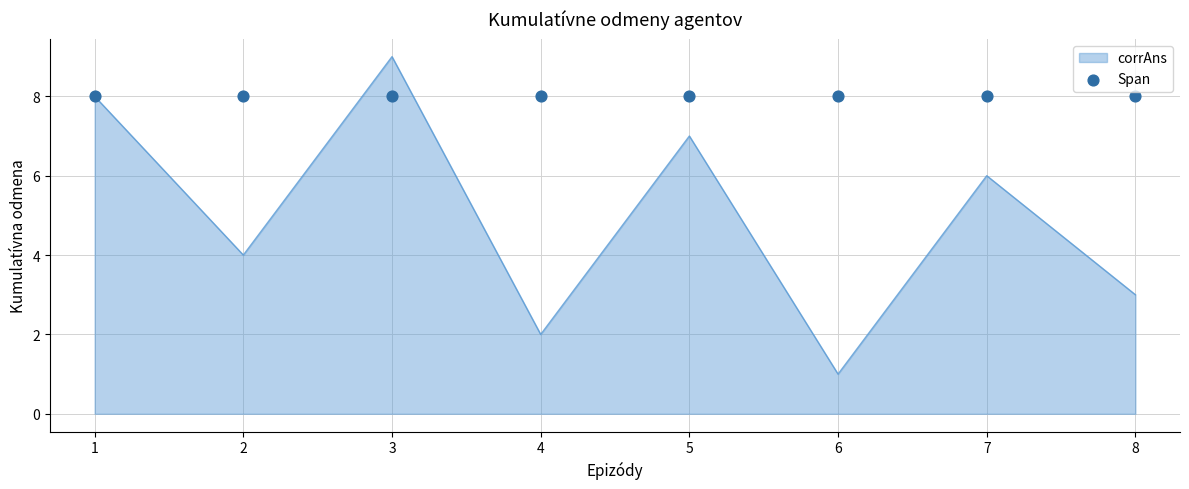

What is the ratio of the value at 3 to the value at 1?

1.1